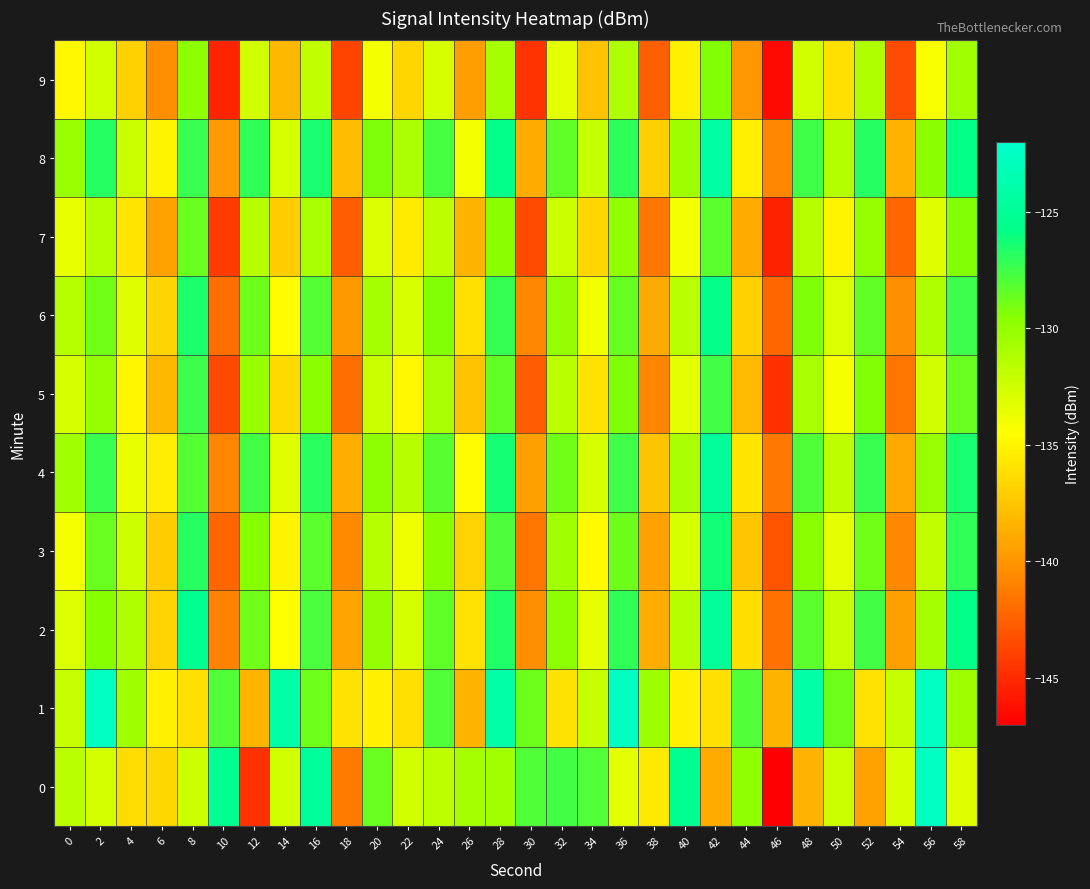

Reading left to right, list all the values displayed in this chart.

0: 0=-131.7	2=-132.7	4=-136.3	6=-136.5	8=-132.4	10=-125.3	12=-144.7	14=-132.6	16=-124.7	18=-141.3	20=-128.7	22=-132.6	24=-131.7	26=-130.8	28=-130.6	30=-128.0	32=-127.6	34=-128.0	36=-133.4	38=-135.7	40=-125.3	42=-138.9	44=-129.8	46=-147.0	48=-138.3	50=-132.3	52=-139.4	54=-132.9	56=-122.7	58=-133.2
1: 0=-132.1	2=-122.6	4=-130.4	6=-135.2	8=-136.1	10=-128.1	12=-138.4	14=-124.1	16=-128.7	18=-135.9	20=-135.2	22=-136.1	24=-128.1	26=-138.4	28=-124.1	30=-128.7	32=-135.9	34=-132.1	36=-122.6	38=-130.4	40=-135.2	42=-136.1	44=-128.1	46=-138.4	48=-124.1	50=-128.7	52=-135.9	54=-132.1	56=-122.6	58=-130.4
2: 0=-133.0	2=-129.5	4=-131.2	6=-136.8	8=-125.3	10=-141.0	12=-128.9	14=-134.5	16=-127.8	18=-139.2	20=-130.1	22=-132.7	24=-128.4	26=-135.9	28=-126.6	30=-140.3	32=-129.8	34=-133.4	36=-127.1	38=-138.7	40=-131.5	42=-124.9	44=-136.2	46=-141.8	48=-128.3	50=-132.1	52=-127.6	54=-139.4	56=-130.7	58=-125.8
3: 0=-134.2	2=-128.7	4=-132.4	6=-137.1	8=-126.8	10=-142.3	12=-129.5	14=-135.0	16=-128.3	18=-140.6	20=-131.4	22=-133.9	24=-129.7	26=-136.8	28=-127.9	30=-141.6	32=-130.5	34=-134.7	36=-128.8	38=-139.3	40=-132.8	42=-126.2	44=-137.5	46=-143.1	48=-129.6	50=-133.4	52=-128.9	54=-140.7	56=-131.9	58=-127.1
4: 0=-130.5	2=-127.3	4=-133.6	6=-135.4	8=-128.1	10=-140.8	12=-127.6	14=-133.2	16=-126.9	18=-138.7	20=-129.8	22=-131.5	24=-128.2	26=-134.6	28=-126.3	30=-139.4	32=-128.9	34=-132.8	36=-127.5	38=-137.6	40=-130.9	42=-124.7	44=-135.8	46=-141.4	48=-128.0	50=-131.8	52=-127.3	54=-139.0	56=-130.2	58=-126.4
5: 0=-132.8	2=-130.1	4=-134.9	6=-138.2	8=-127.4	10=-143.6	12=-130.2	14=-136.4	16=-129.7	18=-141.9	20=-132.3	22=-134.8	24=-130.9	26=-137.7	28=-128.5	30=-142.8	32=-131.6	34=-135.9	36=-129.3	38=-140.8	40=-133.4	42=-127.6	44=-138.1	46=-144.7	48=-130.8	50=-134.2	52=-129.4	54=-141.6	56=-132.5	58=-128.7
6: 0=-131.4	2=-128.9	4=-133.2	6=-136.7	8=-126.5	10=-141.9	12=-128.8	14=-134.6	16=-128.1	18=-139.8	20=-130.7	22=-132.9	24=-129.4	26=-136.1	28=-127.2	30=-140.7	32=-130.1	34=-134.0	36=-128.6	38=-138.9	40=-131.6	42=-125.8	44=-136.9	46=-142.3	48=-129.3	50=-133.0	52=-128.5	54=-140.3	56=-131.2	58=-127.4
7: 0=-133.6	2=-131.4	4=-135.8	6=-139.3	8=-128.7	10=-144.2	12=-131.5	14=-137.1	16=-130.8	18=-142.7	20=-133.0	22=-135.5	24=-131.7	26=-138.4	28=-129.6	30=-143.5	32=-132.3	34=-136.6	36=-130.0	38=-141.5	40=-134.1	42=-128.3	44=-138.8	46=-145.4	48=-131.5	50=-135.0	52=-130.1	54=-142.3	56=-133.2	58=-129.4
8: 0=-130.2	2=-126.8	4=-132.3	6=-135.0	8=-127.3	10=-139.7	12=-127.1	14=-132.8	16=-126.4	18=-138.0	20=-129.3	22=-131.0	24=-127.7	26=-134.1	28=-125.8	30=-138.8	32=-128.4	34=-132.1	36=-127.0	38=-137.0	40=-130.4	42=-124.2	44=-135.3	46=-140.8	48=-127.5	50=-131.3	52=-126.8	54=-138.5	56=-129.7	58=-125.9
9: 0=-134.8	2=-132.6	4=-136.9	6=-140.4	8=-129.8	10=-145.3	12=-132.6	14=-138.2	16=-131.9	18=-143.8	20=-134.1	22=-136.6	24=-132.8	26=-139.5	28=-130.7	30=-144.6	32=-133.4	34=-137.7	36=-131.1	38=-142.6	40=-135.2	42=-129.4	44=-139.9	46=-146.5	48=-132.6	50=-136.1	52=-131.2	54=-143.4	56=-134.3	58=-130.5